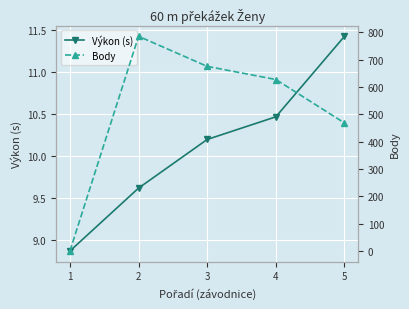

What is the sum of the Výkon (s) values at 1 and 2?

18.5